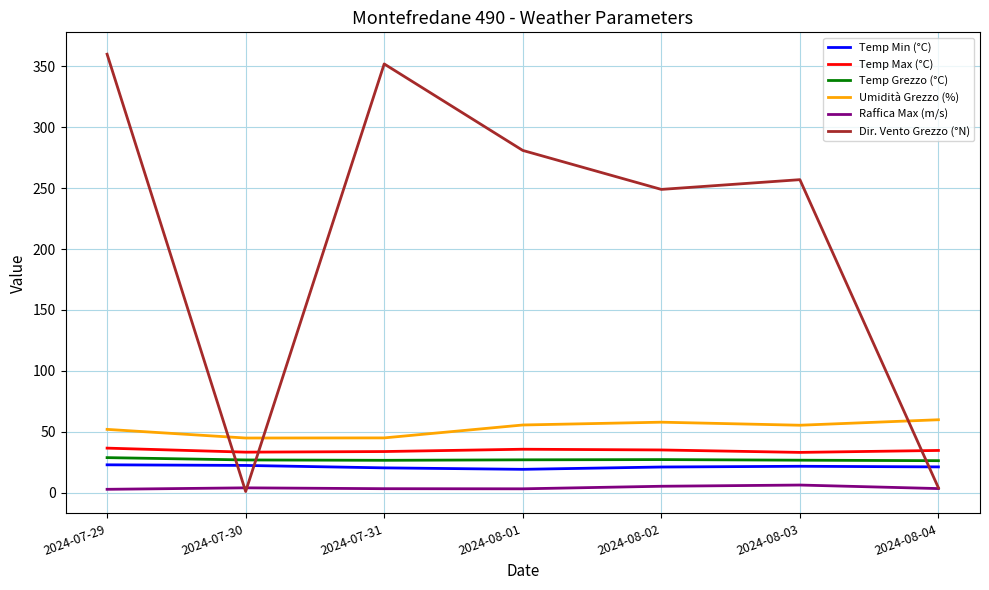

What is the greatest value displayed?

360.0